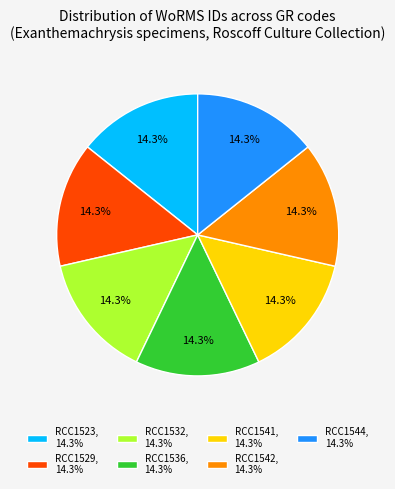

Does RCC1536 account for over 50% of the chart?

No